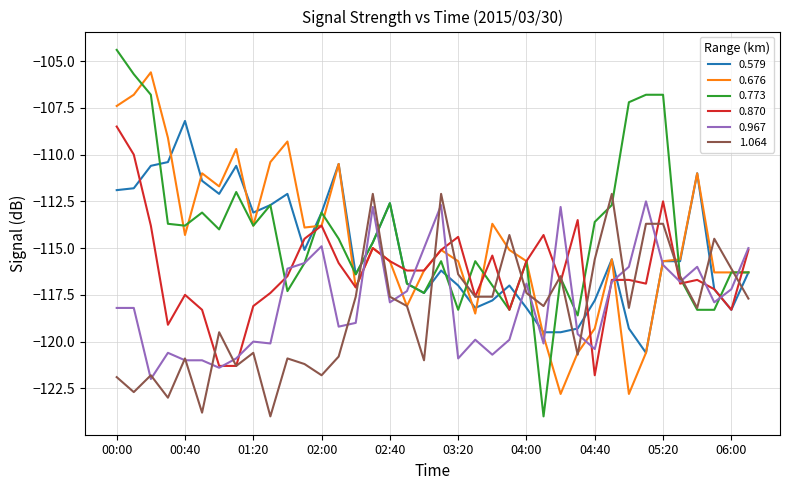

Which series has the widest spread of values?

0.773